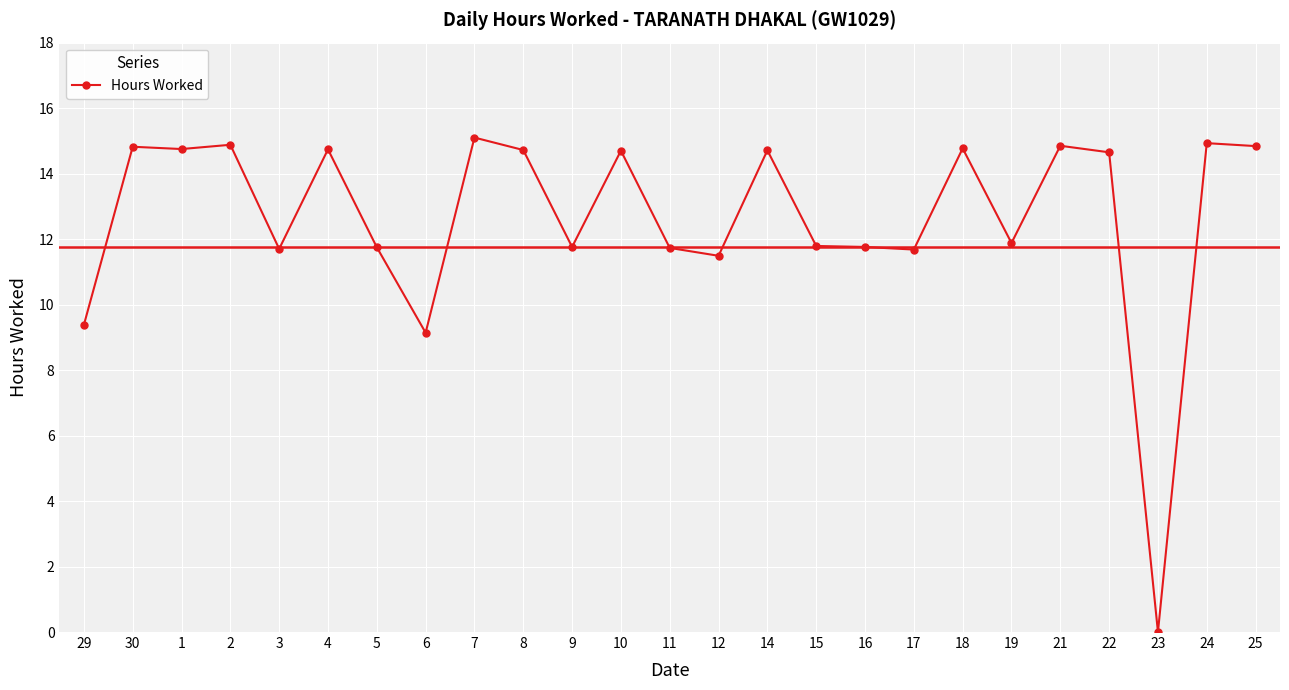

How many values exceed 14?

13